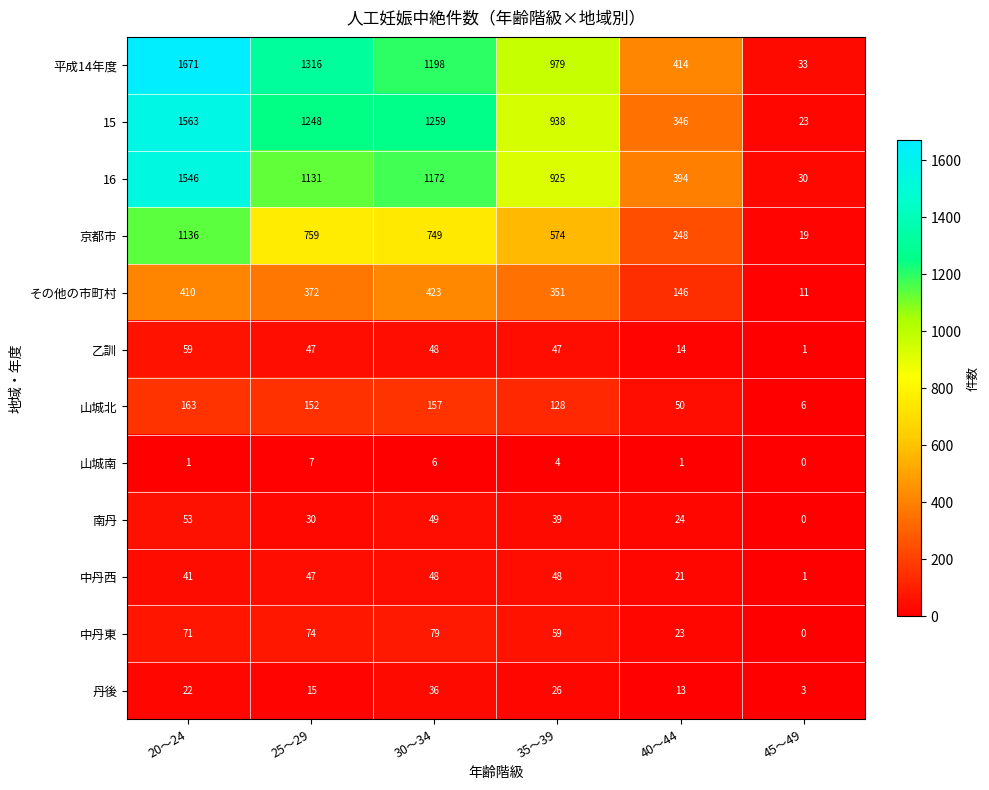

What is the difference between the highest and lowest values at 40～44?

413